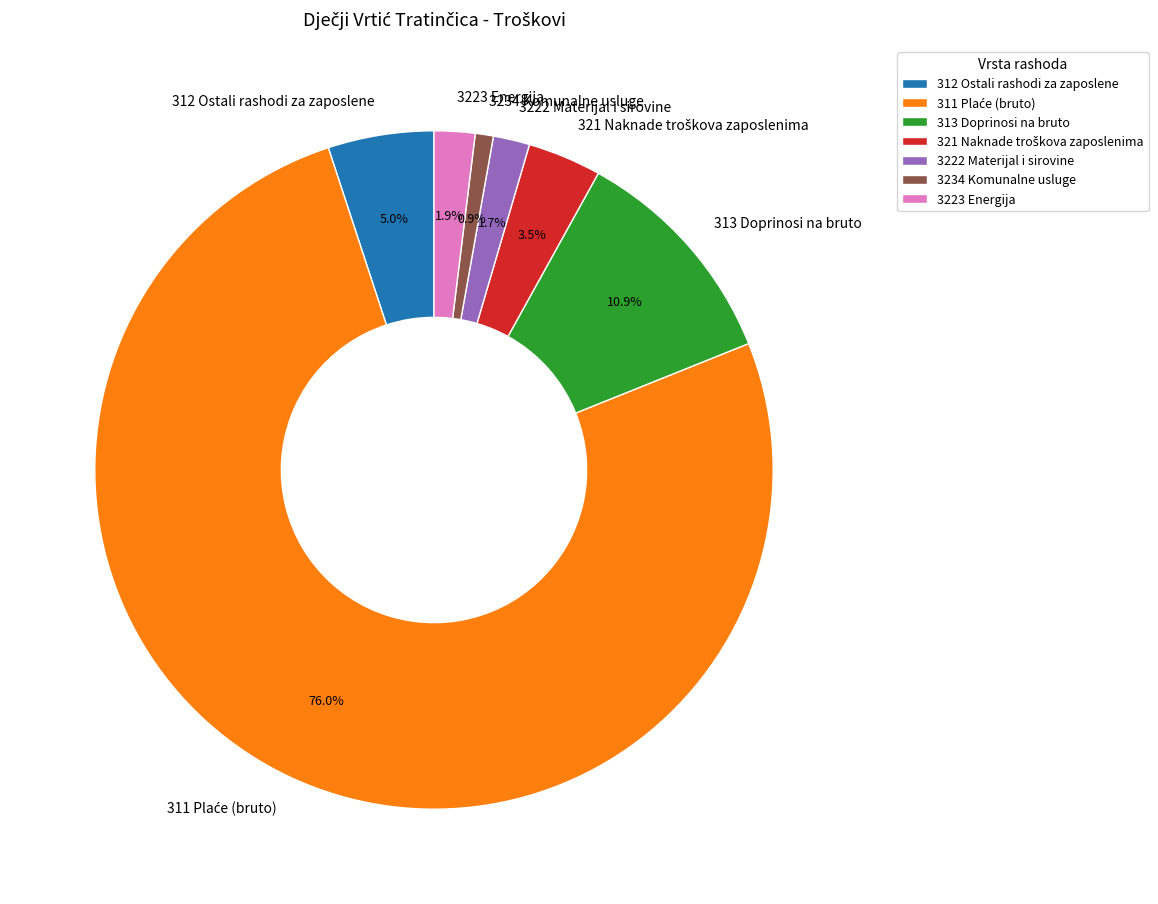

To the nearest percent, what is the difference between the largest and smallest slice percentages?

75%